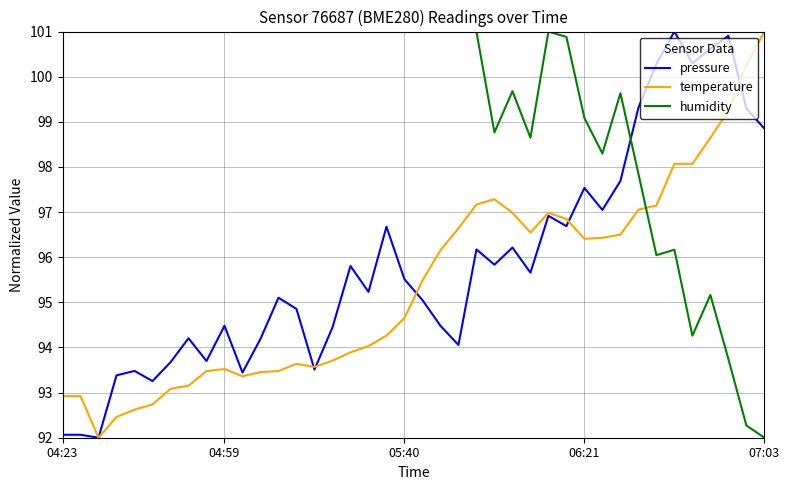

What is the minimum value for pressure?

92.0